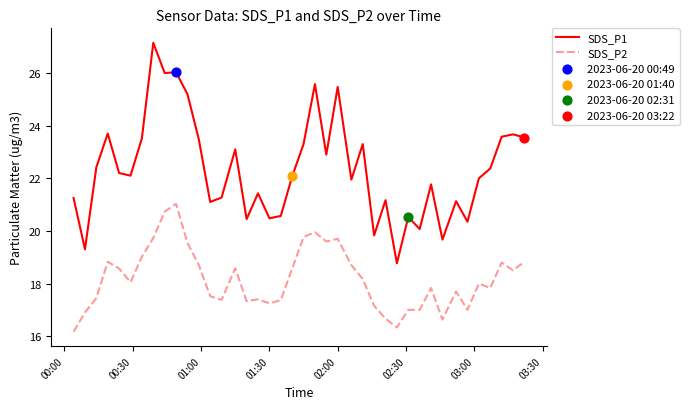

Which series has the largest total across all categories?

SDS_P1